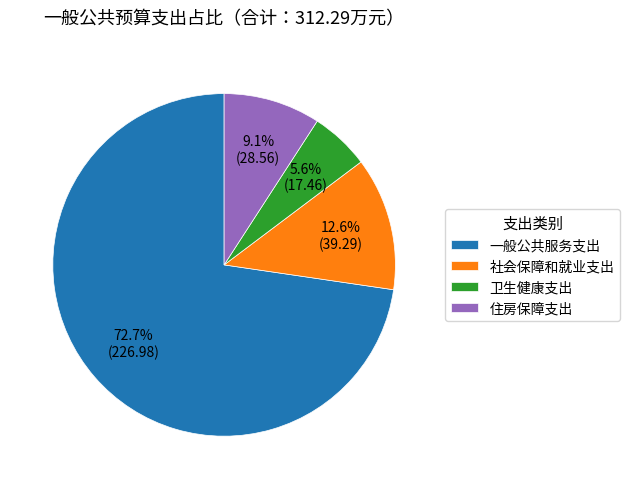

Does 卫生健康支出 account for over 50% of the chart?

No